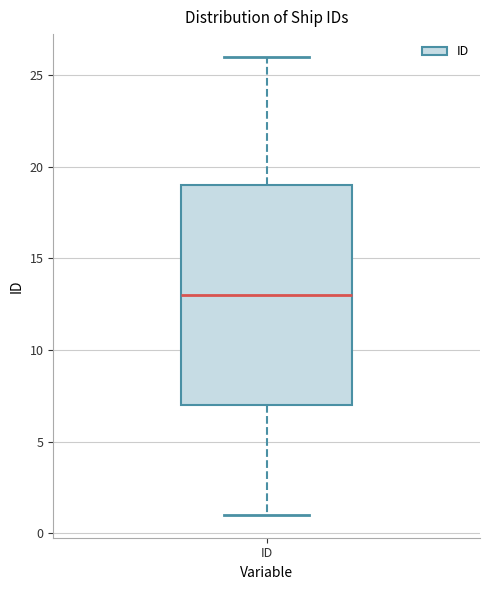

Where is the lower edge of the box for ID on the y-axis? The values are not printed on the chart, so give them approximately, as read against the axis.

7